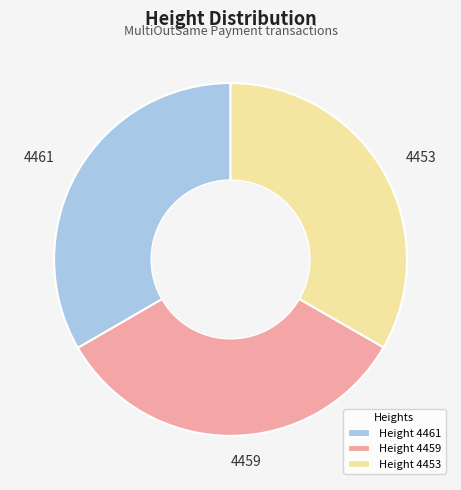

Count the number of slices in the pie.

3